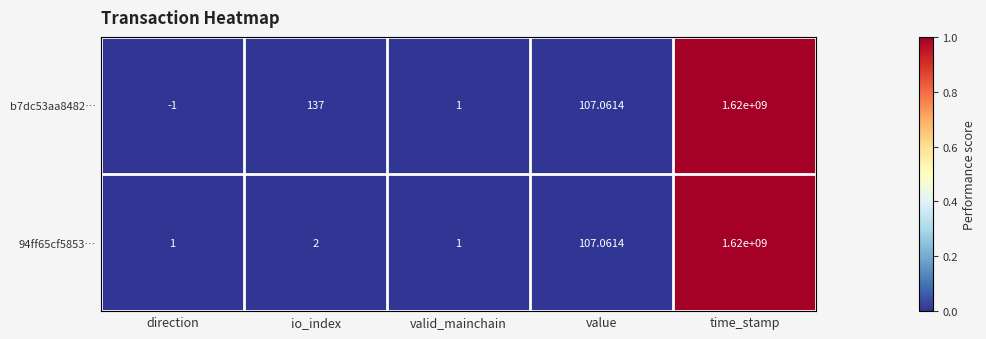

Which category has the highest value in the 94ff65cf5853… series?

time_stamp